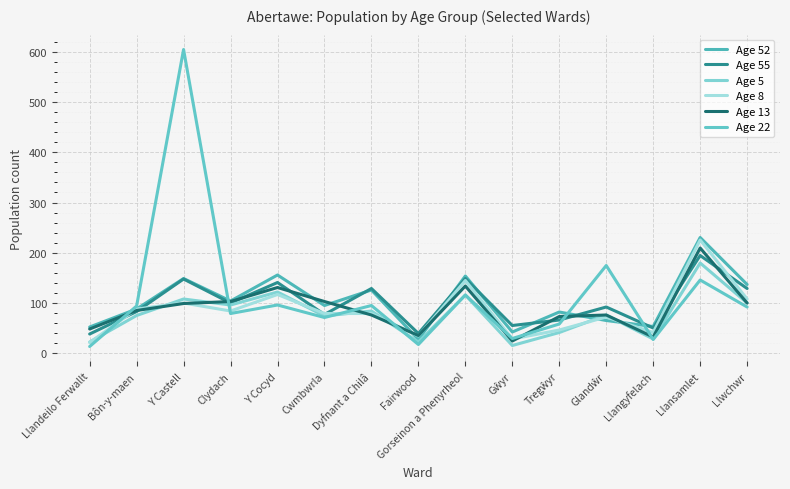

True or false: Age 22 has more than 0 interior local peaks.

True